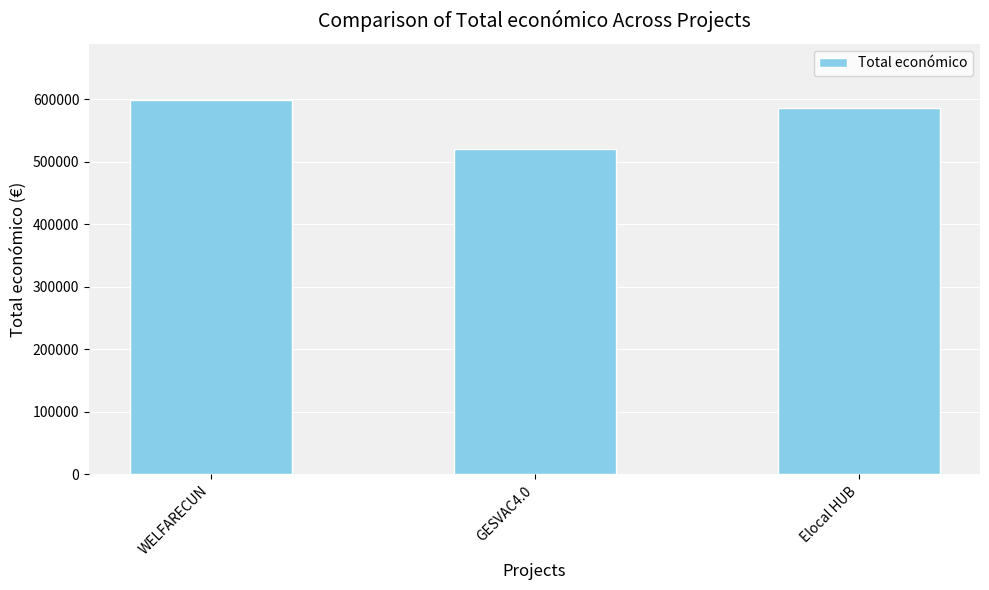

What is the smallest value displayed?

520062